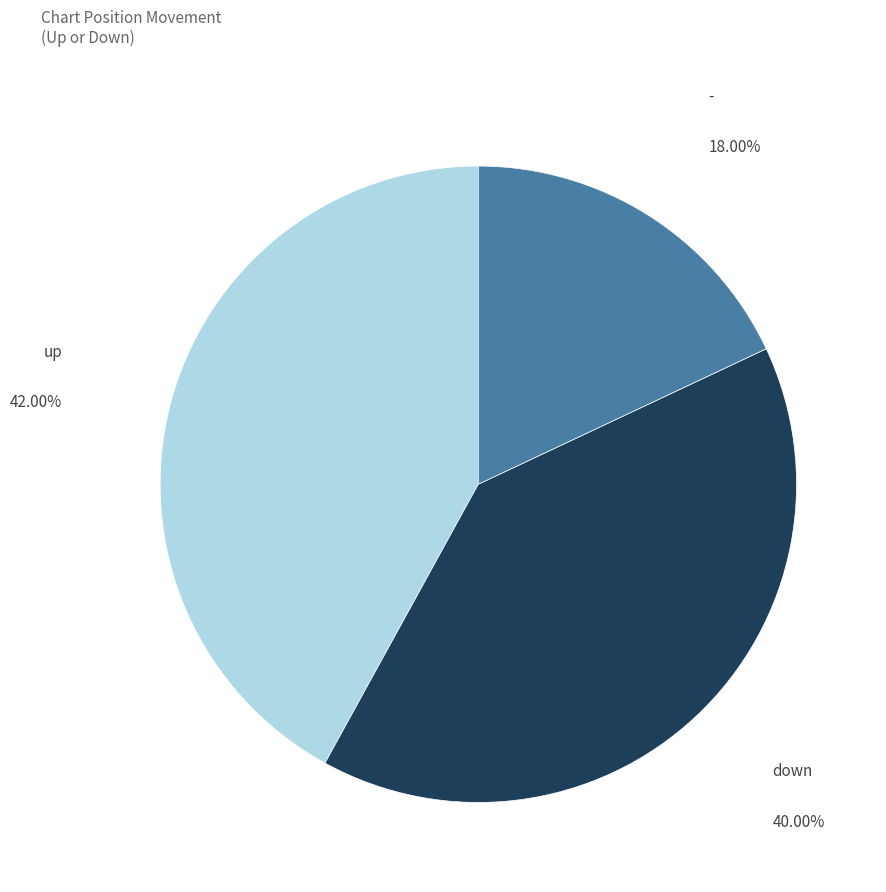

Rank the categories by value from lowest to highest.

-, down, up